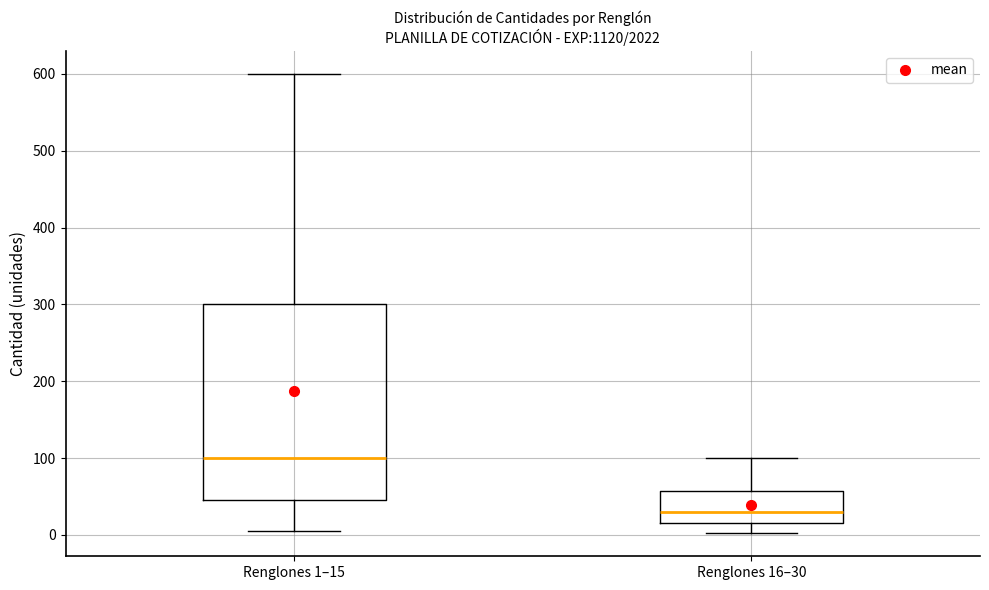

Which box's median line is the lowest?

Renglones 16–30